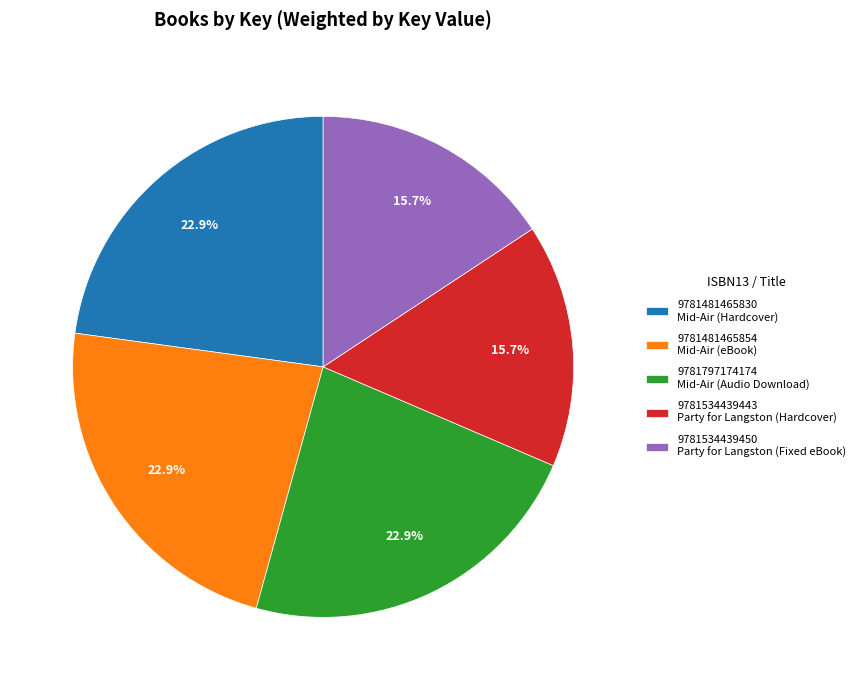

Do 9781481465854 and 9781534439450 together represent more than half of the pie?

No